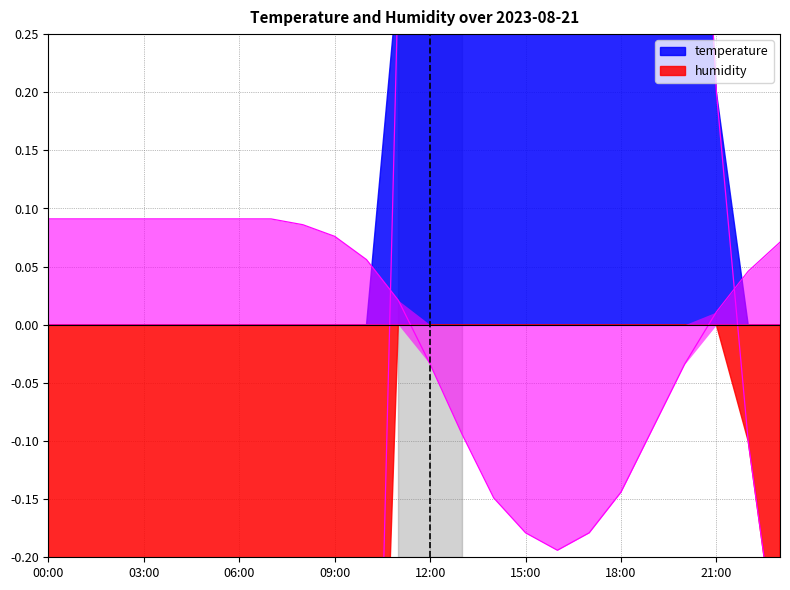

What are all the series names shown in the legend?

temperature, humidity